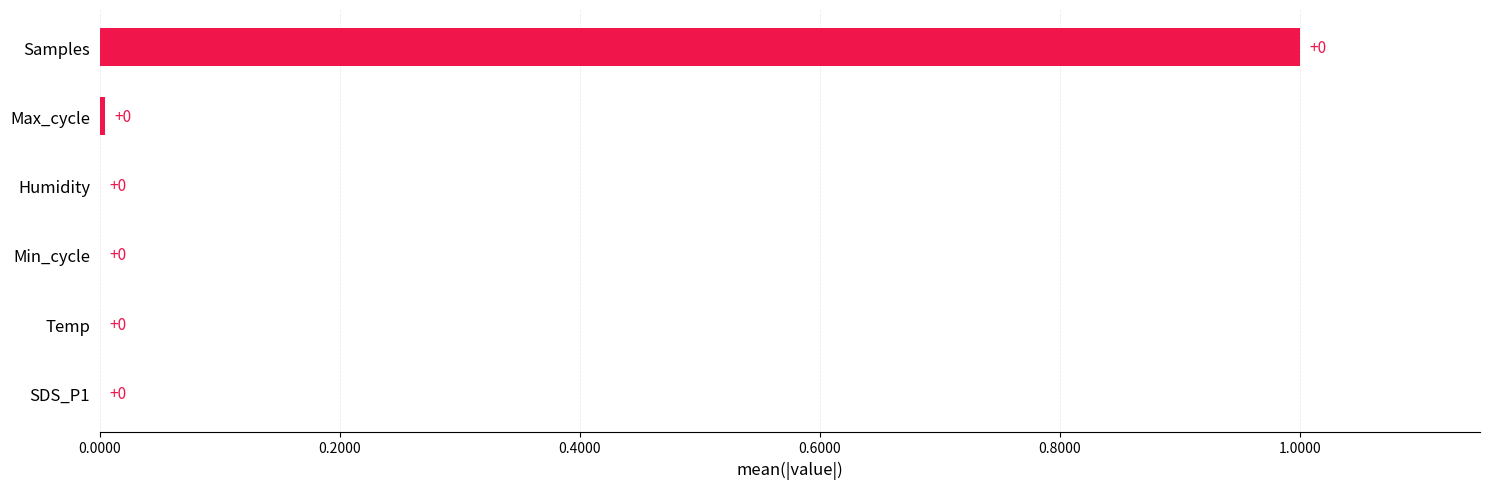

The value at Max_cycle is 0.0. True or false?

True